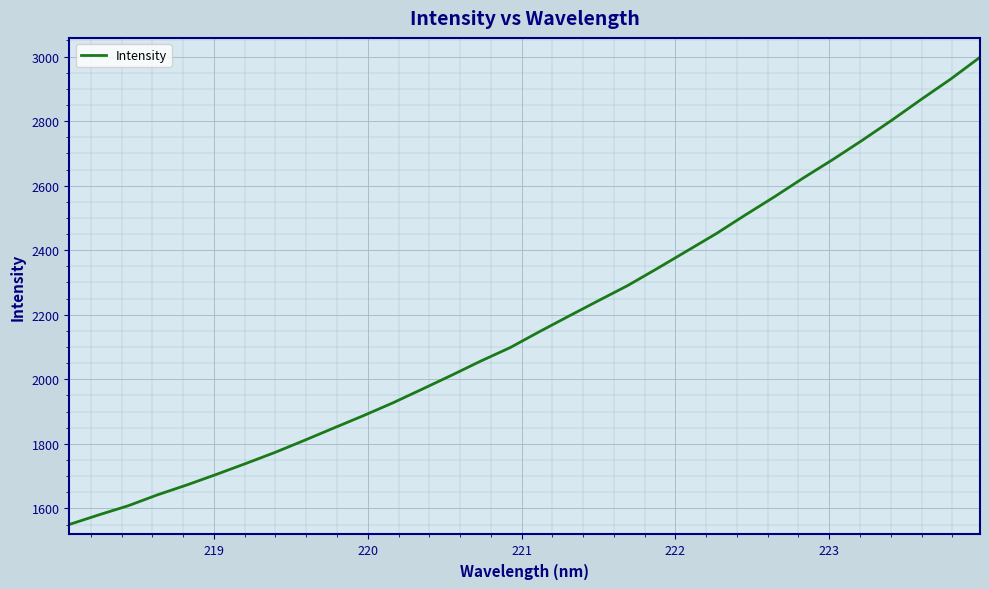

Does the chart have visible grid lines?

Yes